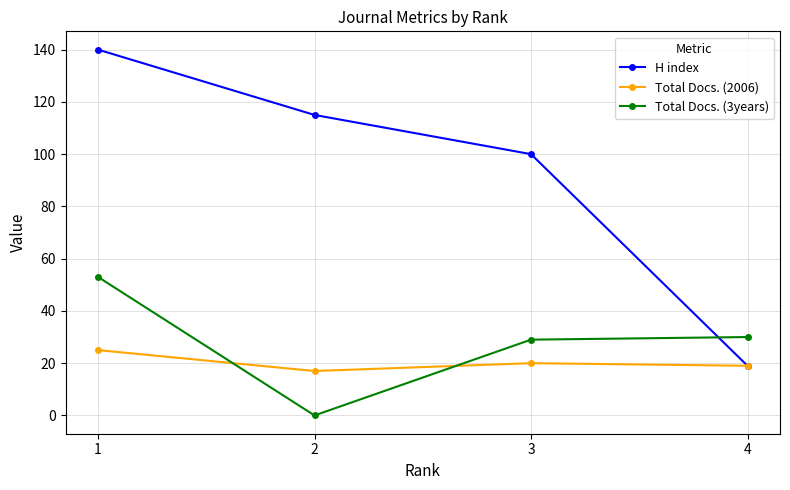

Does the chart display data point markers on the line(s)?

Yes